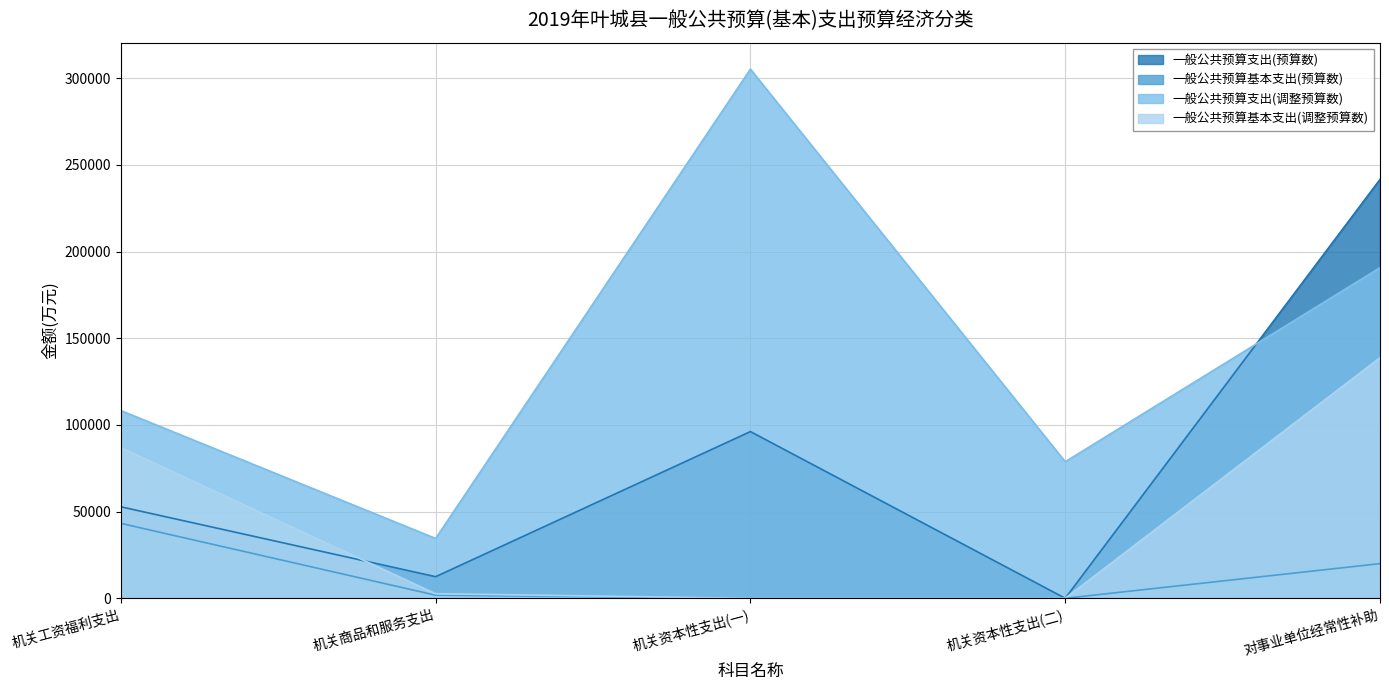

The value of 一般公共预算支出(调整预算数) at 机关商品和服务支出 is 34523. True or false?

True